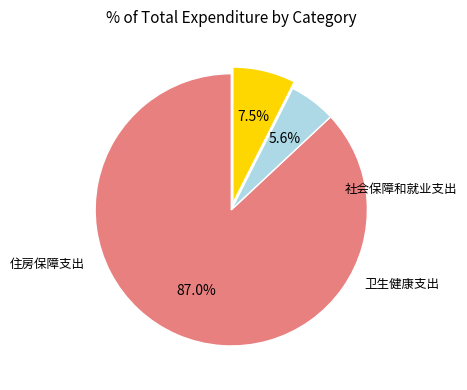

How many slices are in this pie chart?

3